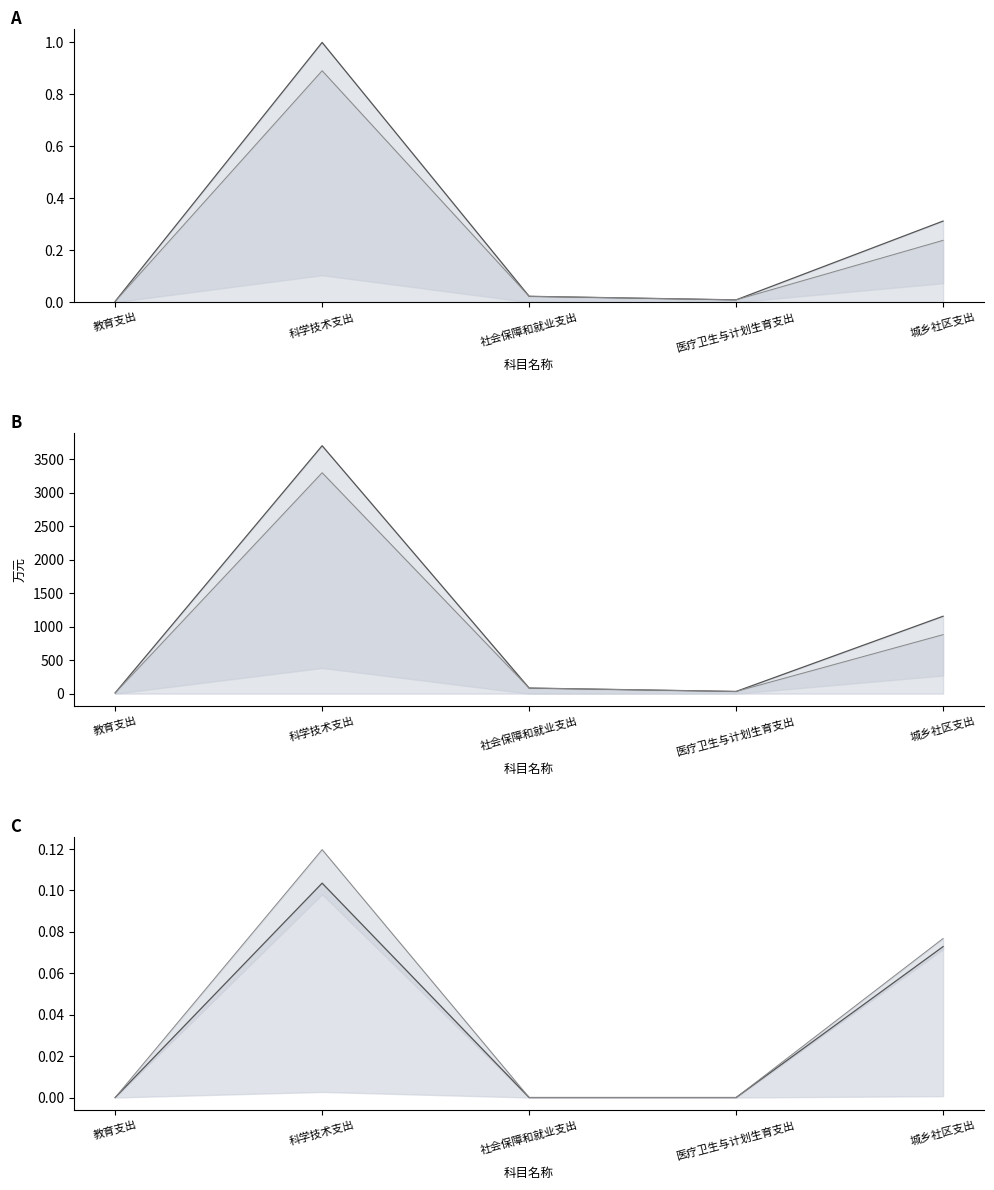

True or false: 合计线 has a value of 11.2 at 教育支出.

True